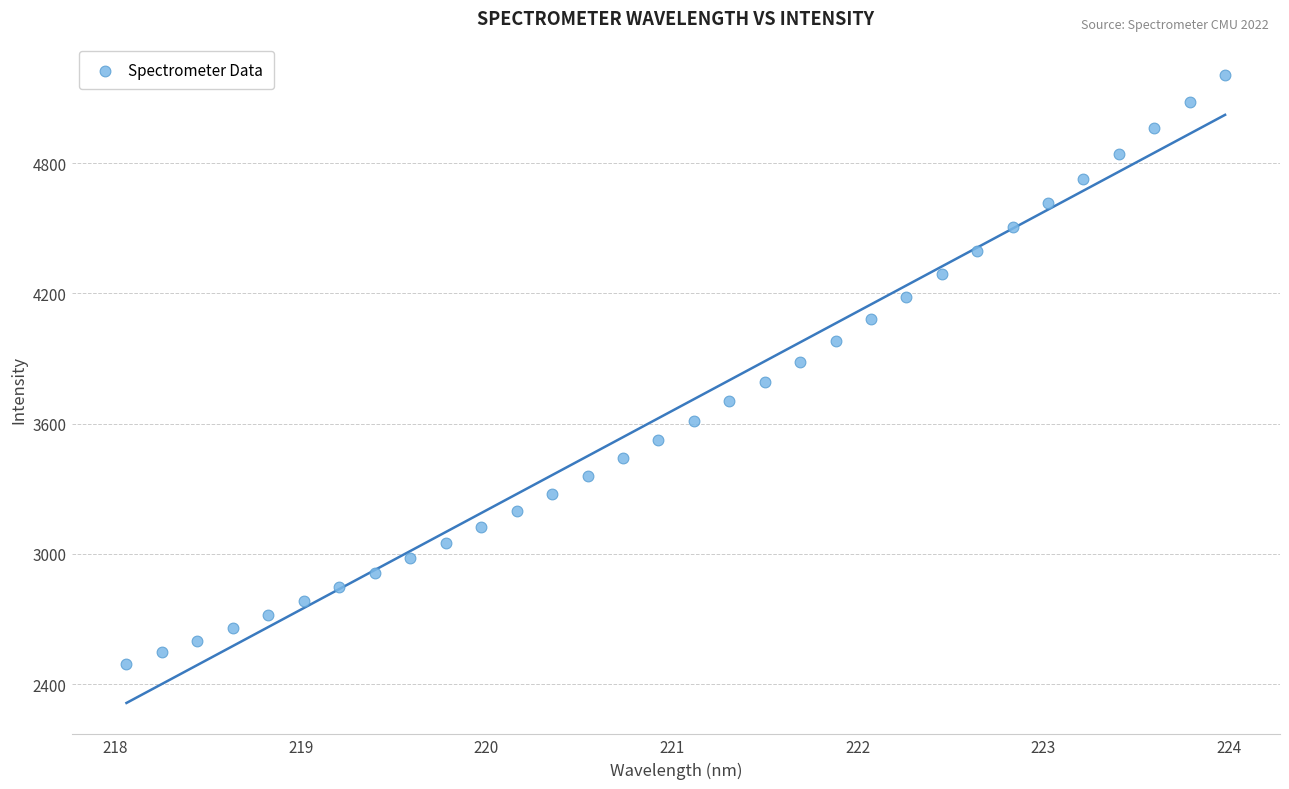

What is the range of X values (max minus min)?

5.9